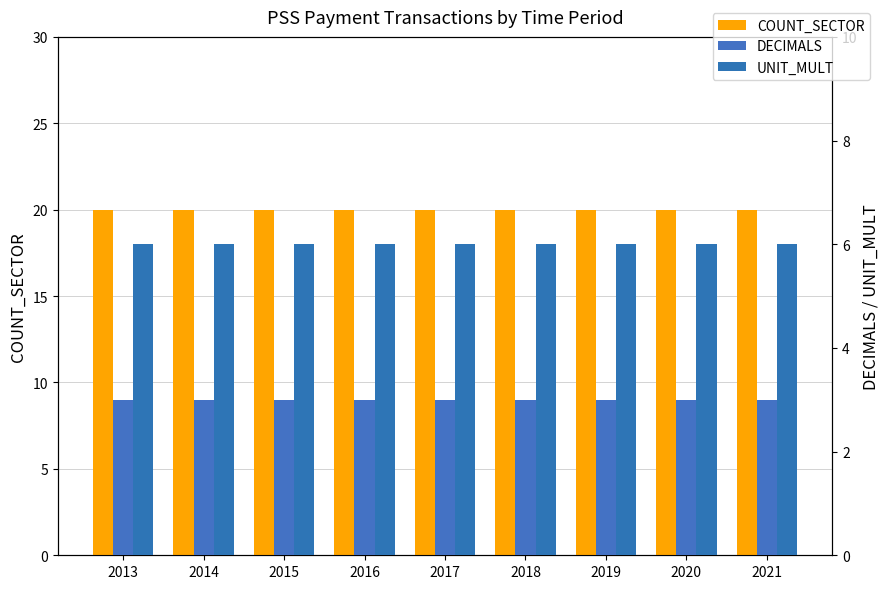

Reading right to left, extract all data points from this chart.

COUNT_SECTOR: 2021=20	2020=20	2019=20	2018=20	2017=20	2016=20	2015=20	2014=20	2013=20
DECIMALS: 2021=3	2020=3	2019=3	2018=3	2017=3	2016=3	2015=3	2014=3	2013=3
UNIT_MULT: 2021=6	2020=6	2019=6	2018=6	2017=6	2016=6	2015=6	2014=6	2013=6